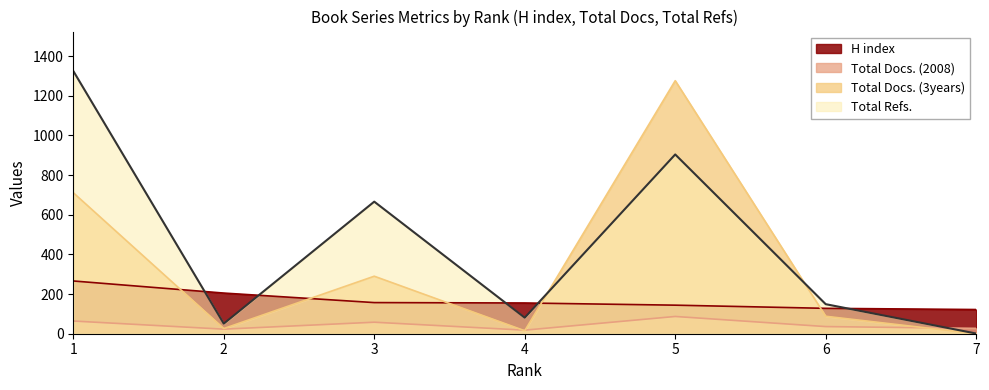

At which label does Total Refs. first exceed 149?

1